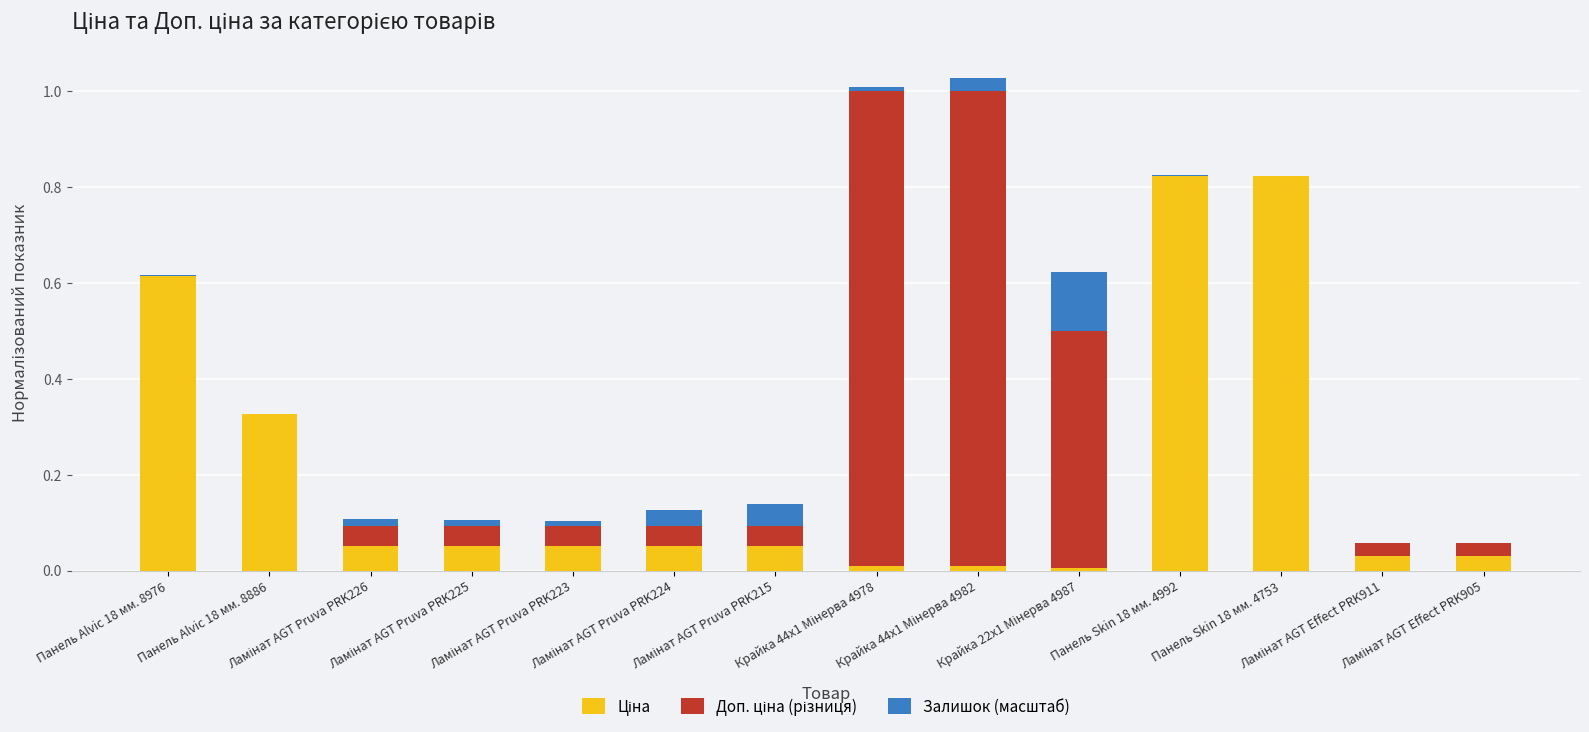

At how many categories does at least one series exceed 0?

14